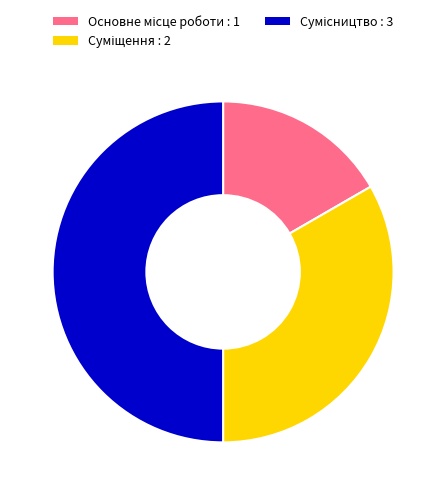

Count the number of slices in the pie.

3